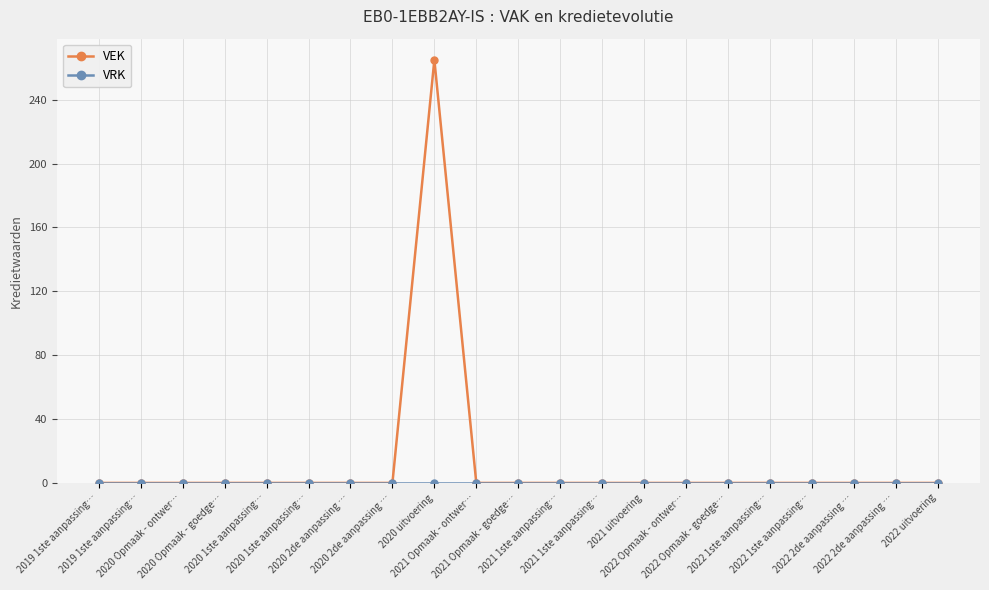

Which series has the largest range (max minus min)?

VEK